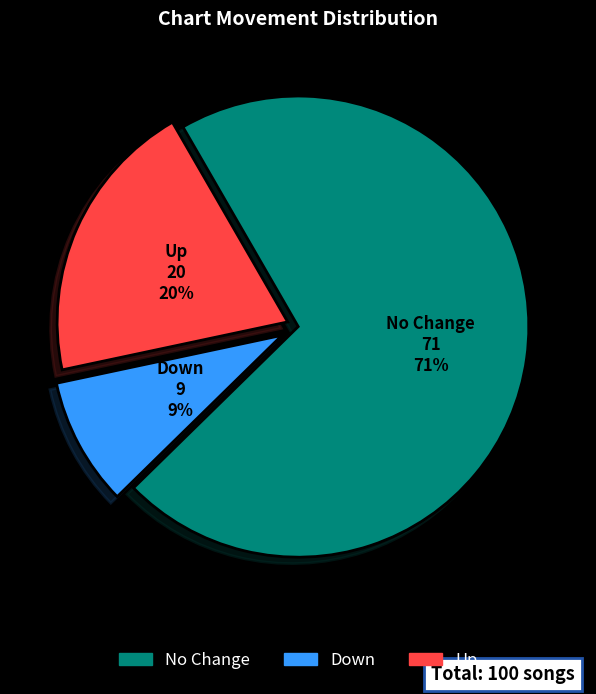

To the nearest percent, what is the difference between the largest and smallest slice percentages?

62%